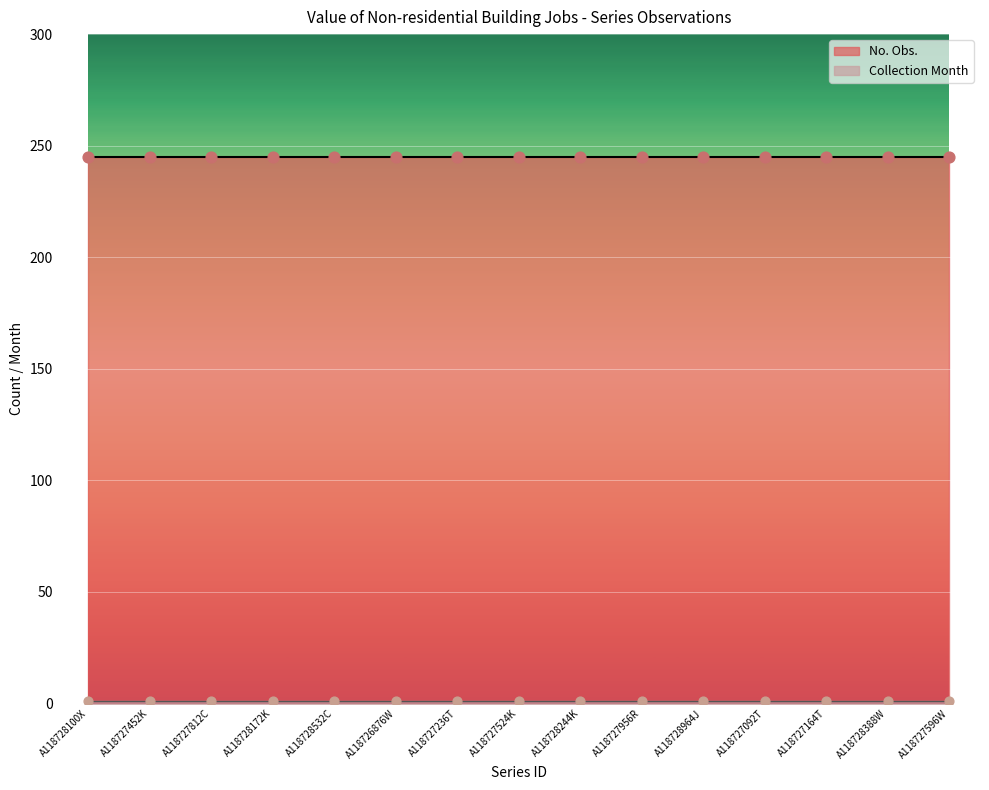

At how many categories does at least one series exceed 12?

15